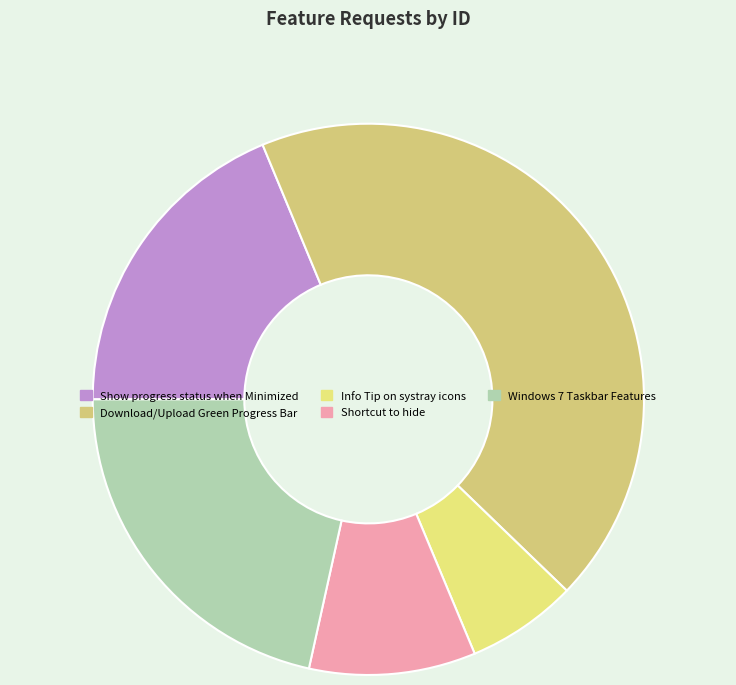

What portion of the pie excludes Windows 7 Taskbar Features?

78.5%